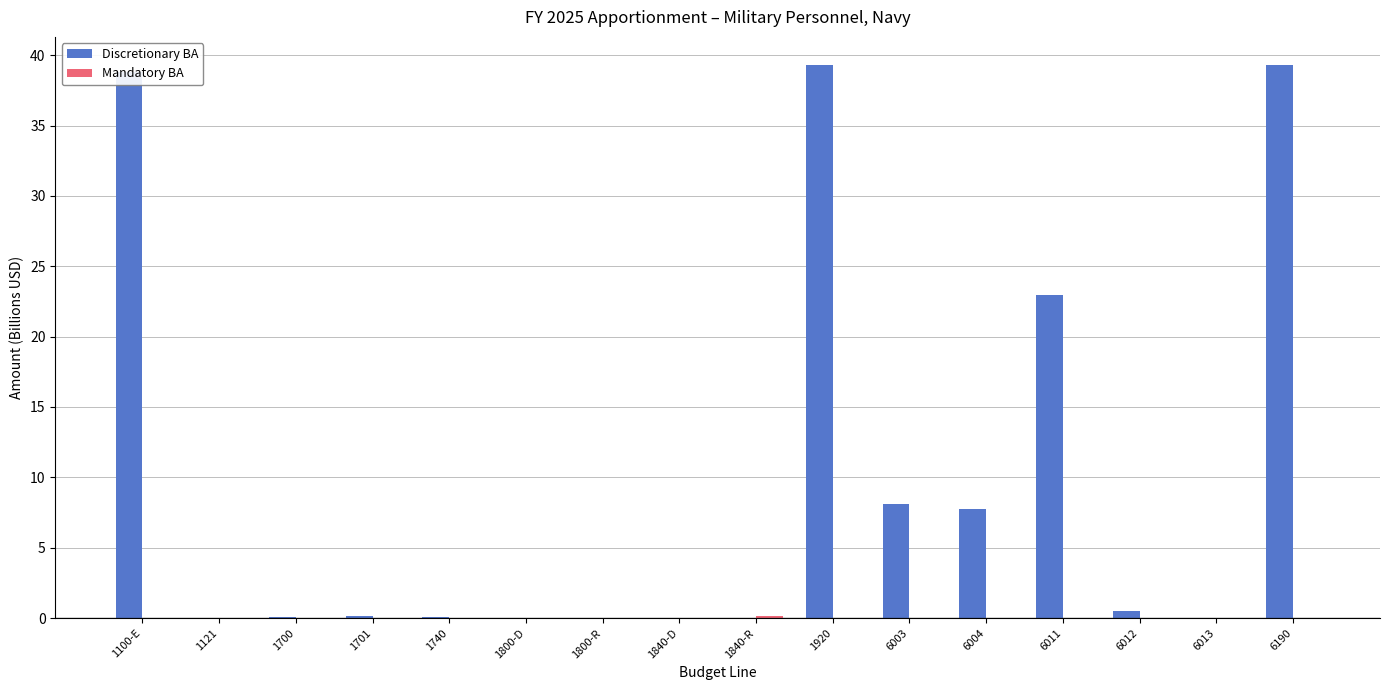

True or false: Discretionary BA has a value of 3.7 at 6003.

False